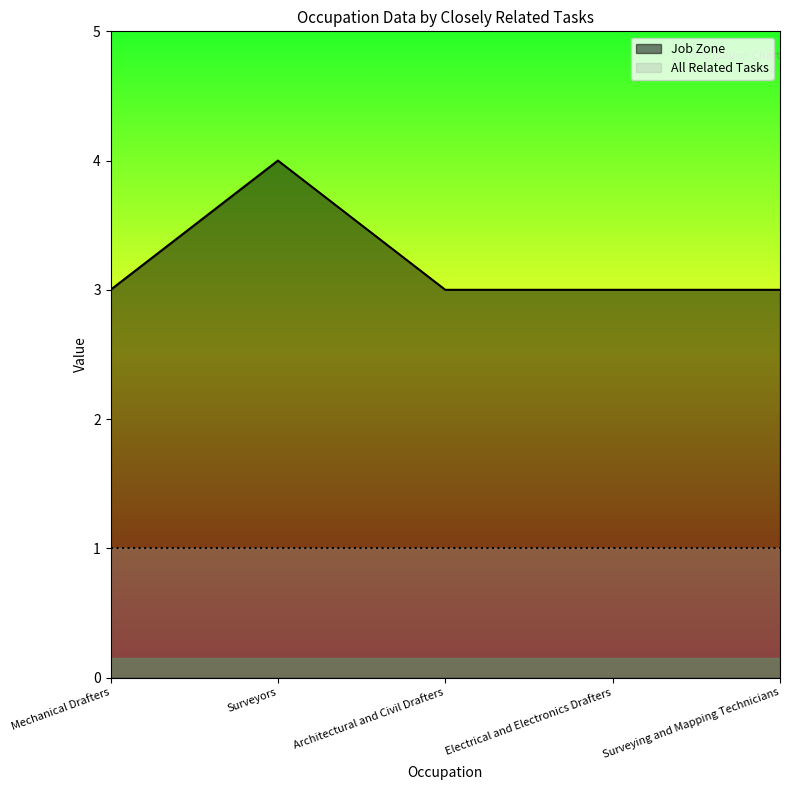

What is the label of the 4th point from the right?

Surveyors